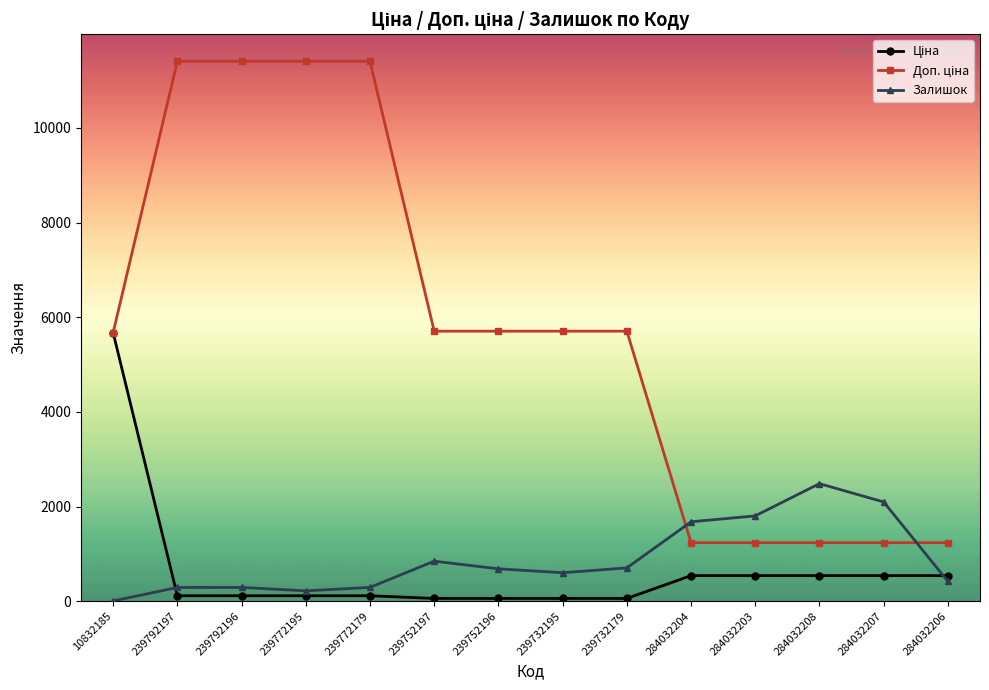

Which category has the highest value in the Залишок series?

284032208